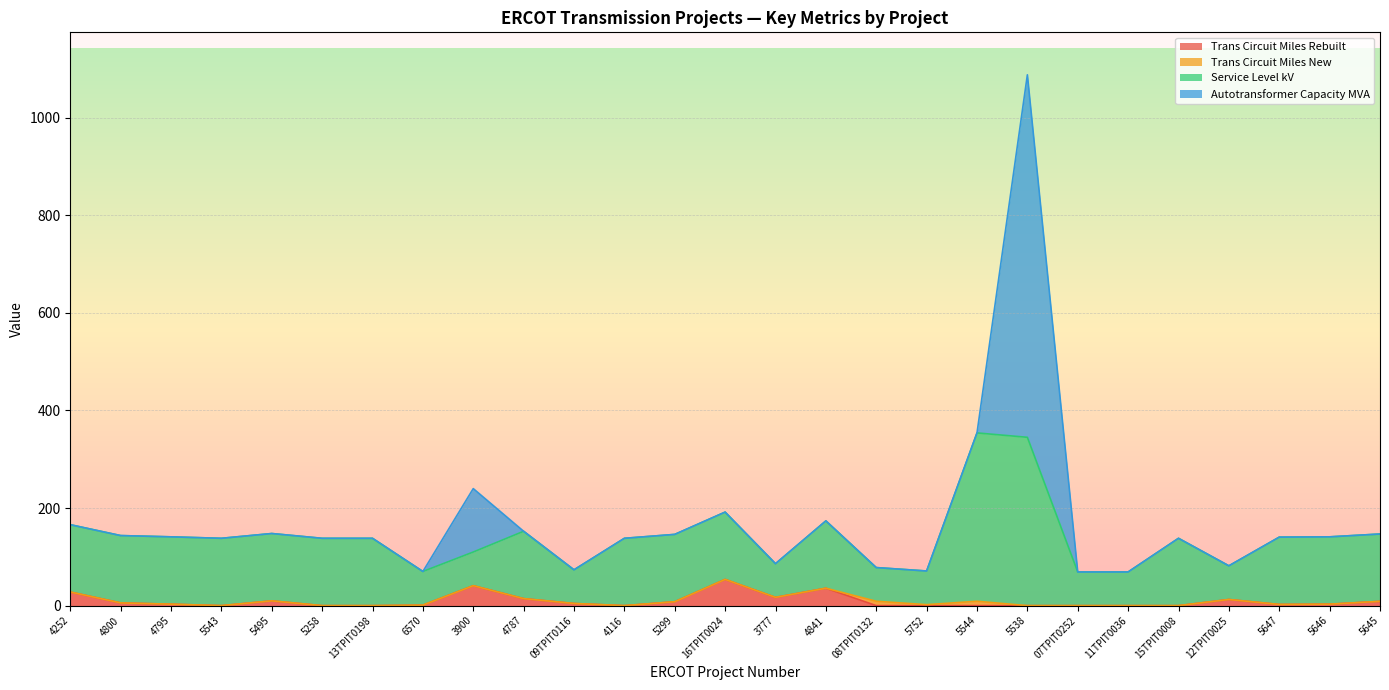

At which category is the sum across all series the highest?

5538